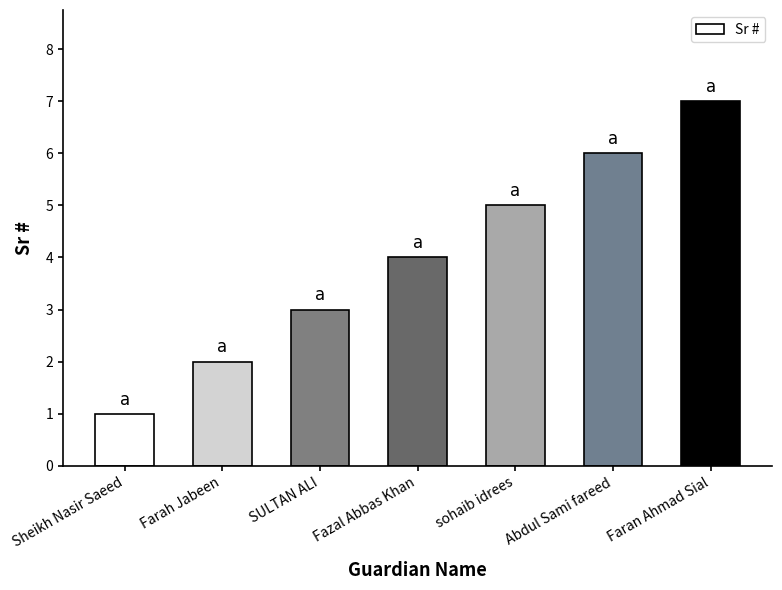

What is the label of the 6th bar from the right?

Farah Jabeen